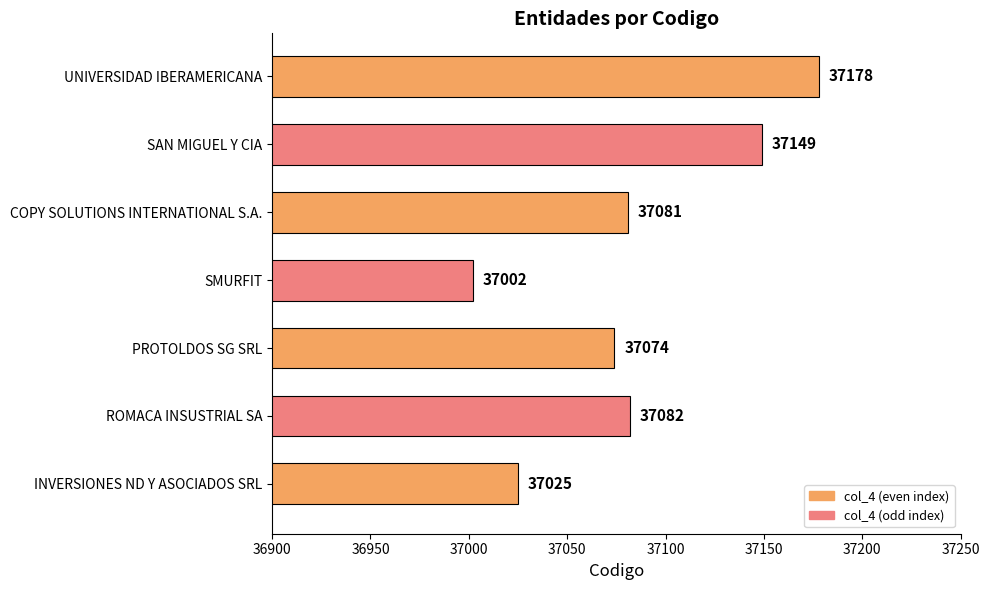

What is the smallest value displayed?

37002